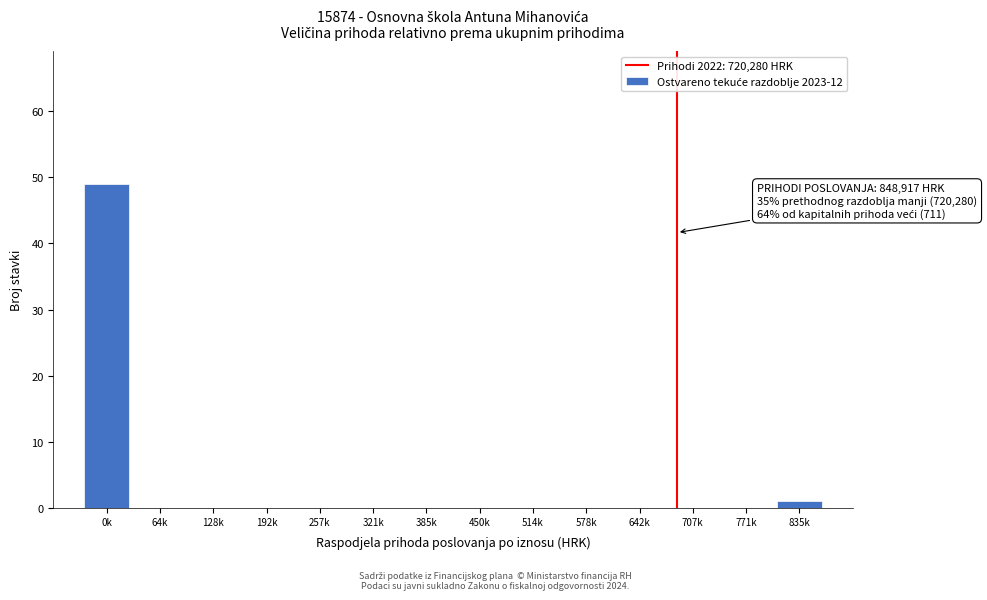

Reading right to left, what are all the values shown in this chart?

835k=1	771k=0	707k=0	642k=0	578k=0	514k=0	450k=0	385k=0	321k=0	257k=0	192k=0	128k=0	64k=0	0k=49